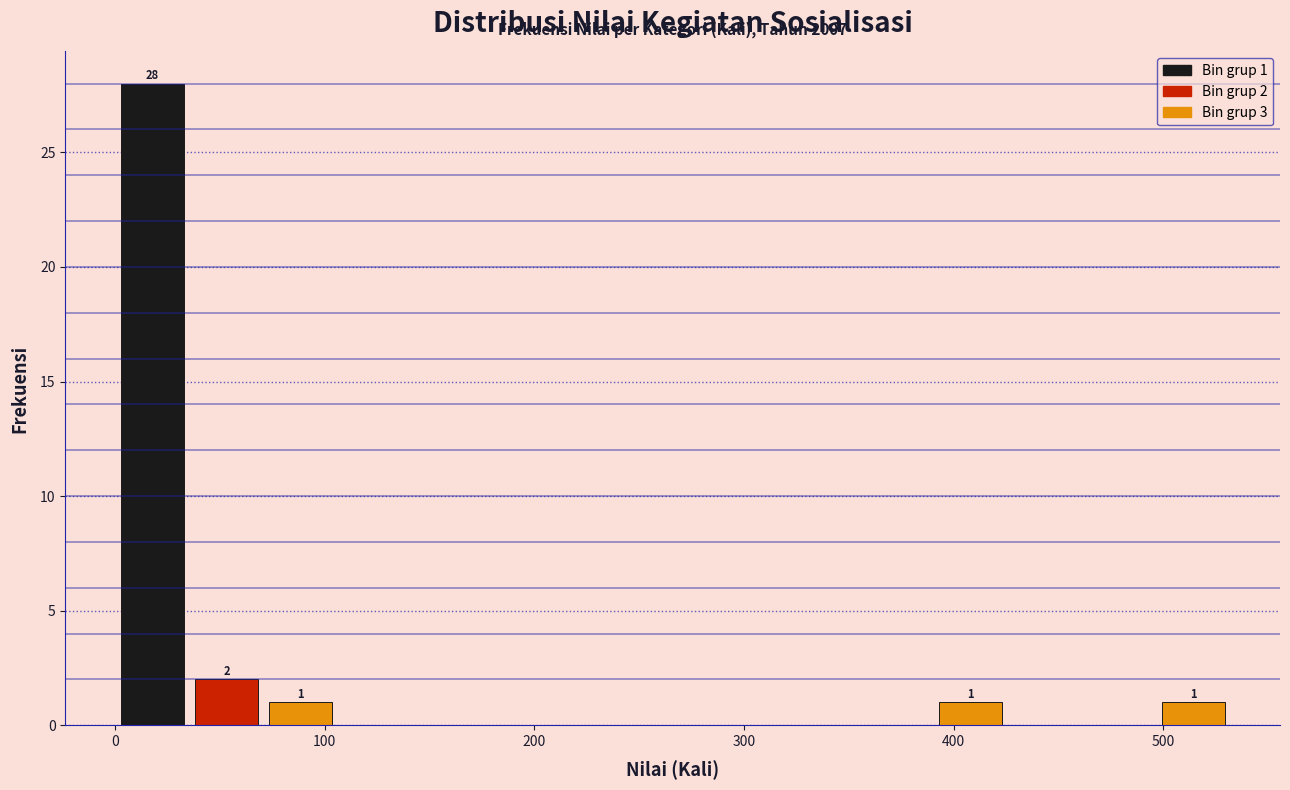

Around what value on the x-axis is the tallest bar? Give the approximate position of its centre, as read against the axis.

20